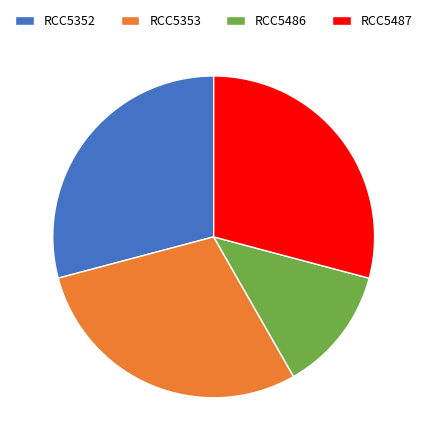

Is there any slice that represents more than half of the pie?

No